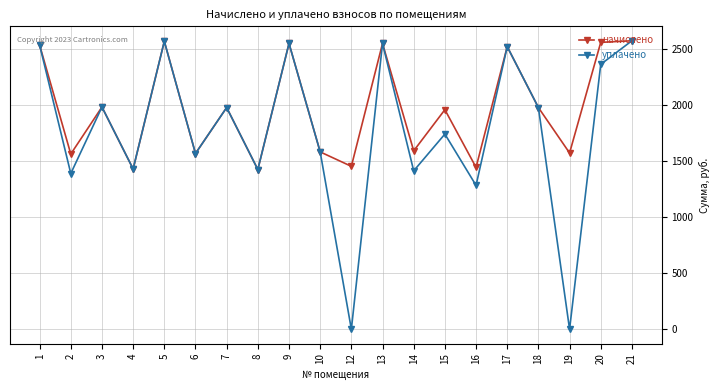

Which series has the largest total across all categories?

начислено